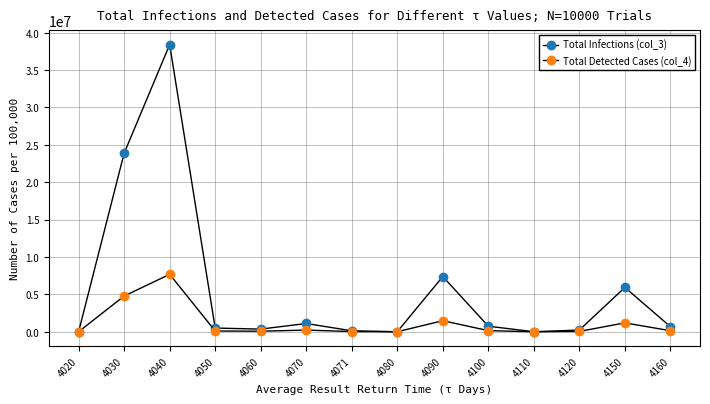

How many series are shown in this chart?

2